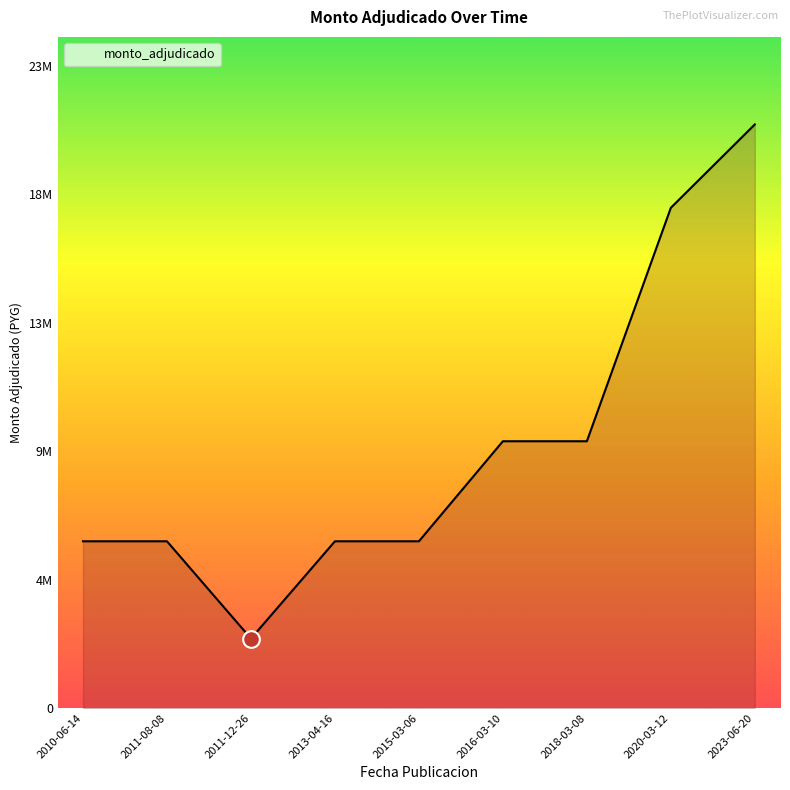

The value at 2018-03-08 is 9600000. True or false?

True